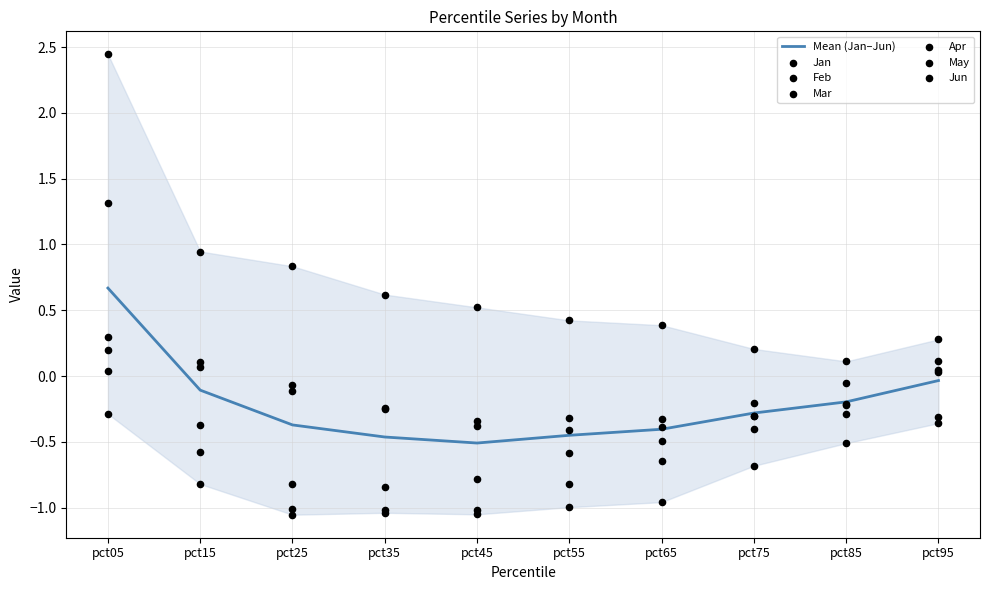

At which category is the sum across all series the highest?

pct05